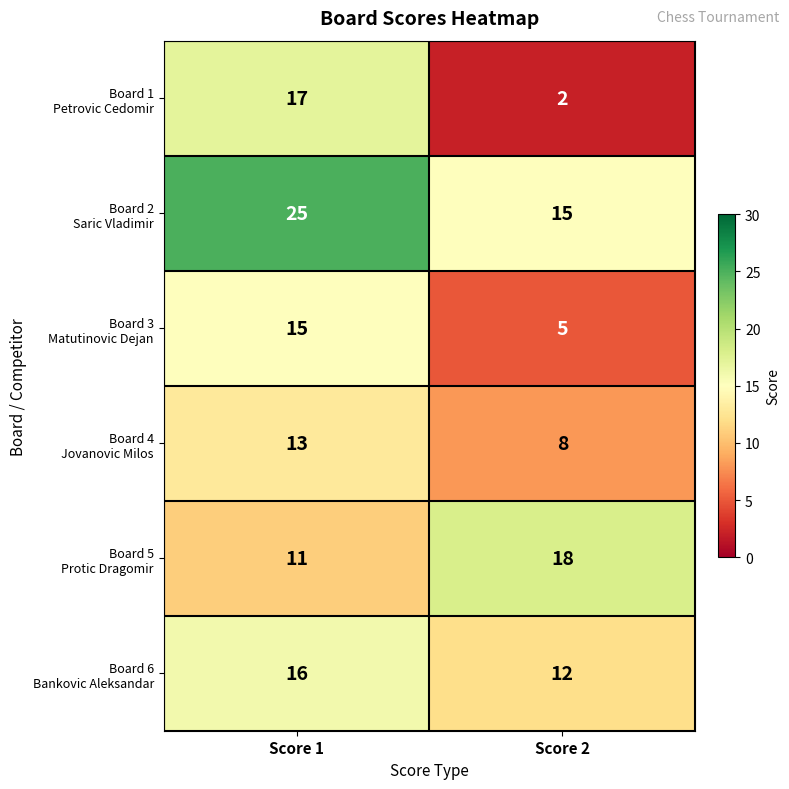

At which category is the sum across all series the highest?

Score 1